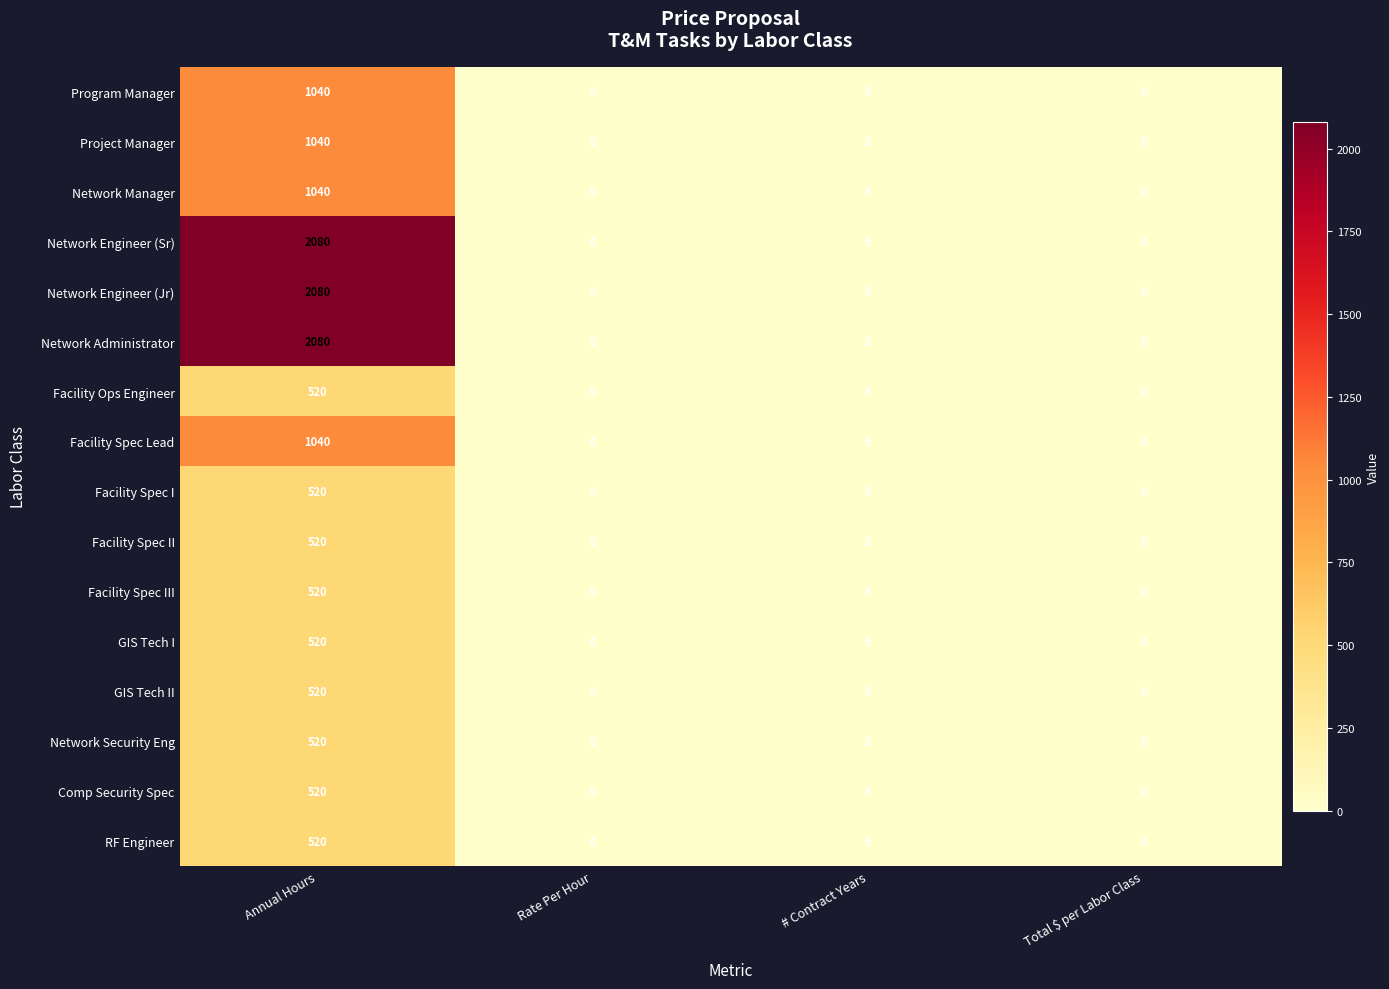

What is the spread (max minus min) of values at Annual Hours?

1560